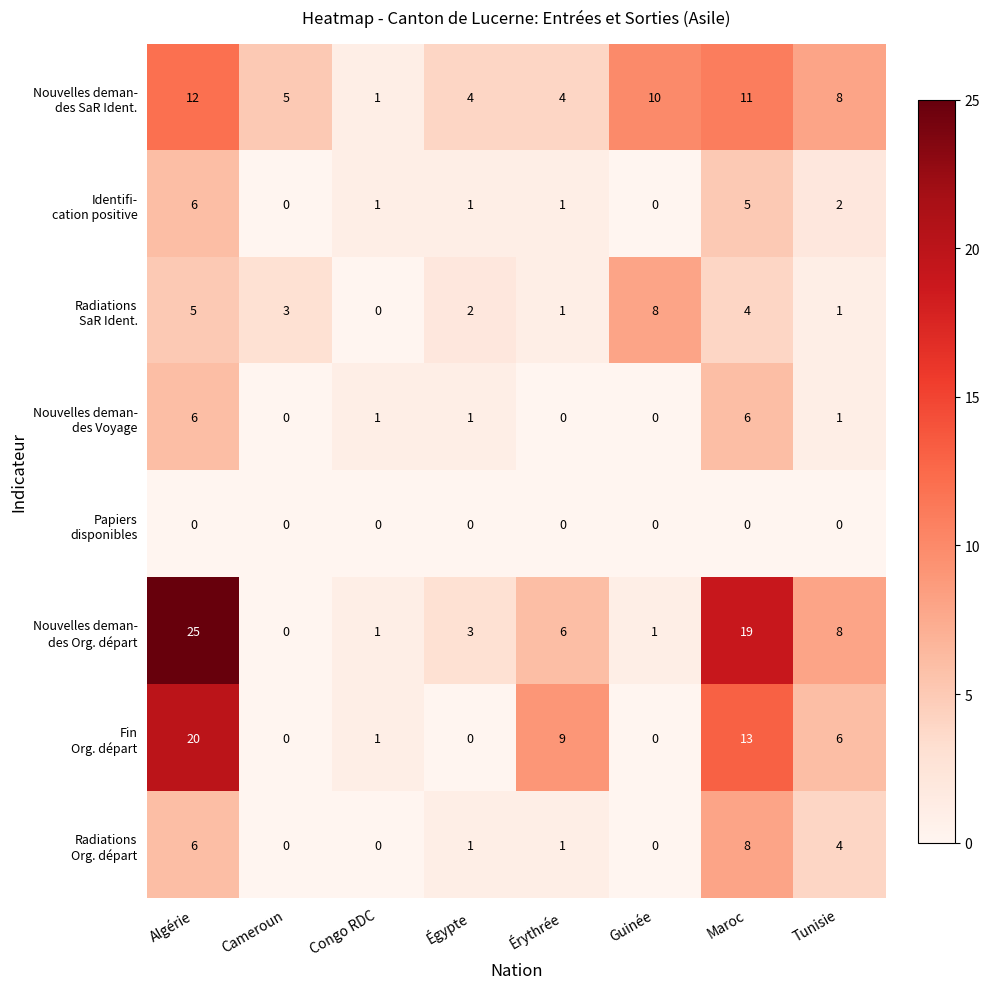

What is the difference between the highest and lowest values at Guinée?

10